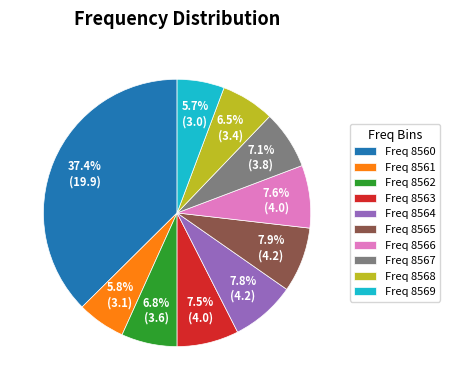

How many slices are in this pie chart?

10